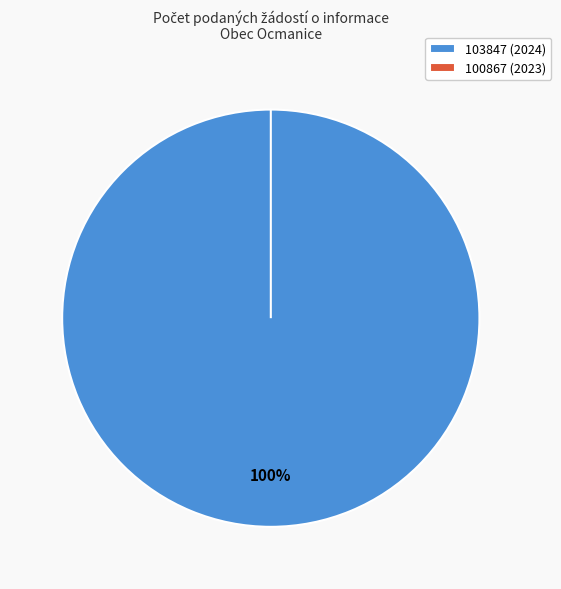

Which slice is the largest?

103847 (2024)